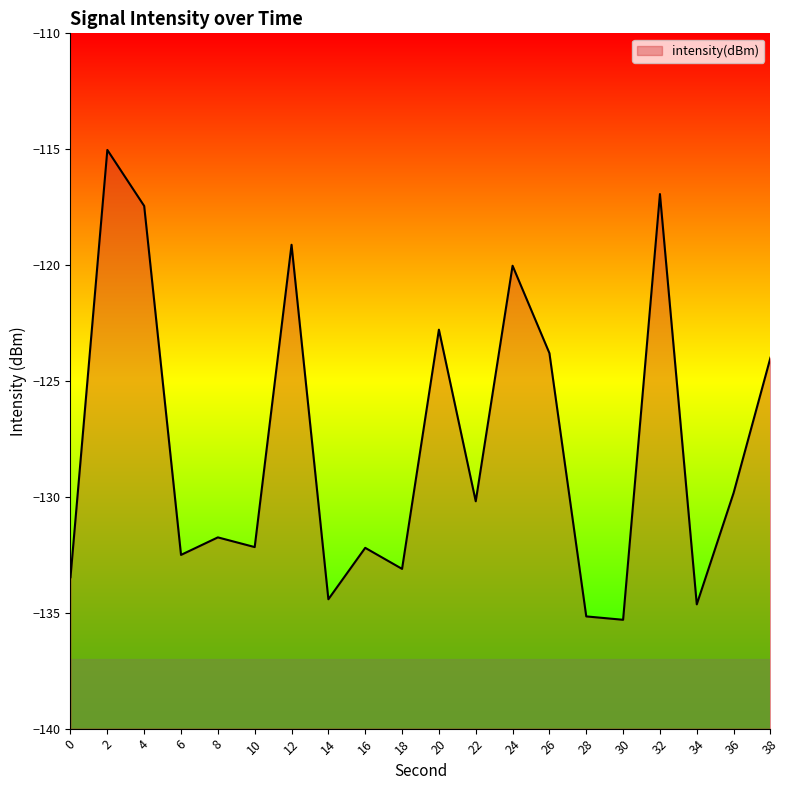

How many interior local valleys (lower than both neighbors) does the data have?

7